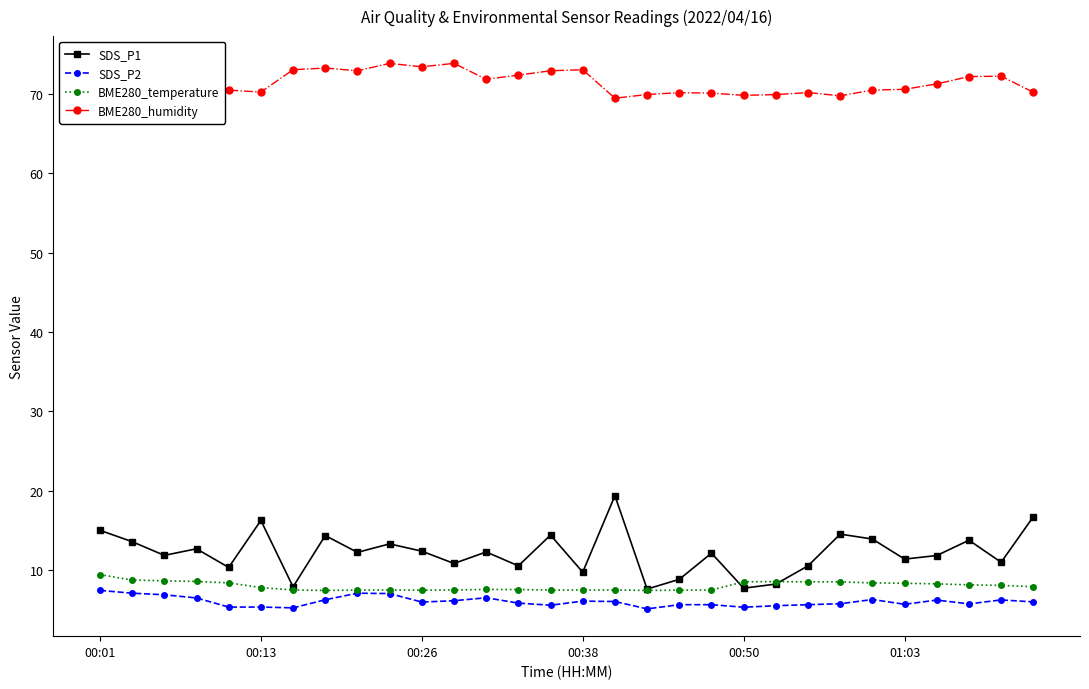

What position from the left is 8?

9